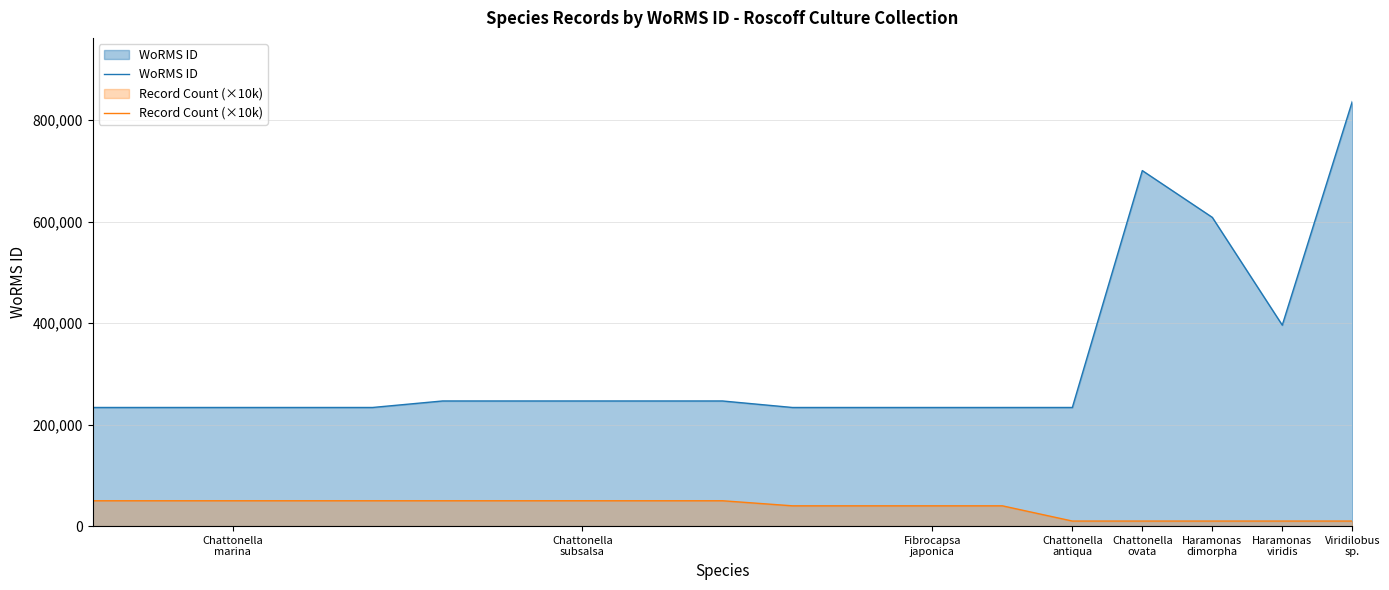

How many lines are shown in the chart?

2